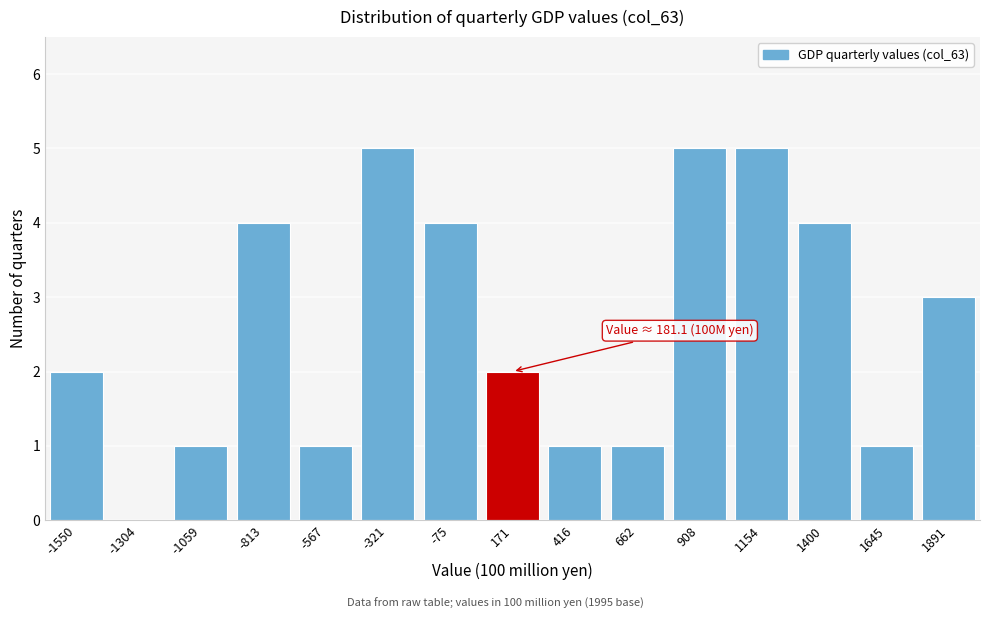

Reading right to left, transcribe all the data shown in this chart.

1891=3	1645=1	1400=4	1154=5	908=5	662=1	416=1	171=2	-75=4	-321=5	-567=1	-813=4	-1059=1	-1304=0	-1550=2